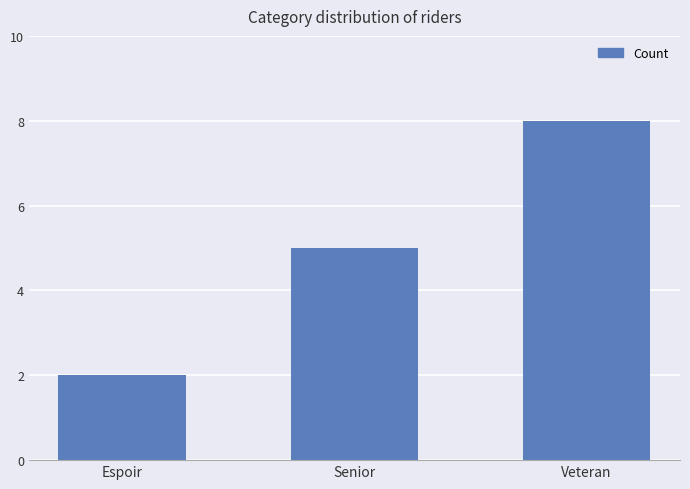

List the labels in order of value, smallest first.

Espoir, Senior, Veteran